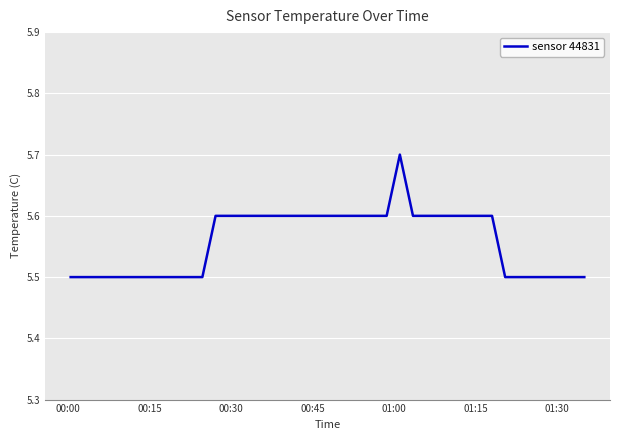

What is the maximum value shown in the chart?

5.7